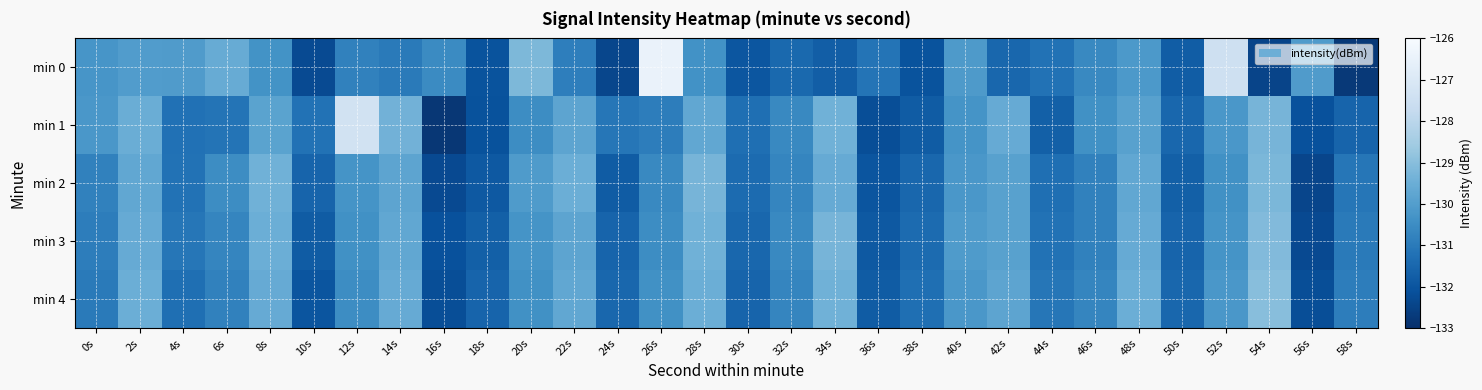

What is the total value across all series at 24s?

-658.4